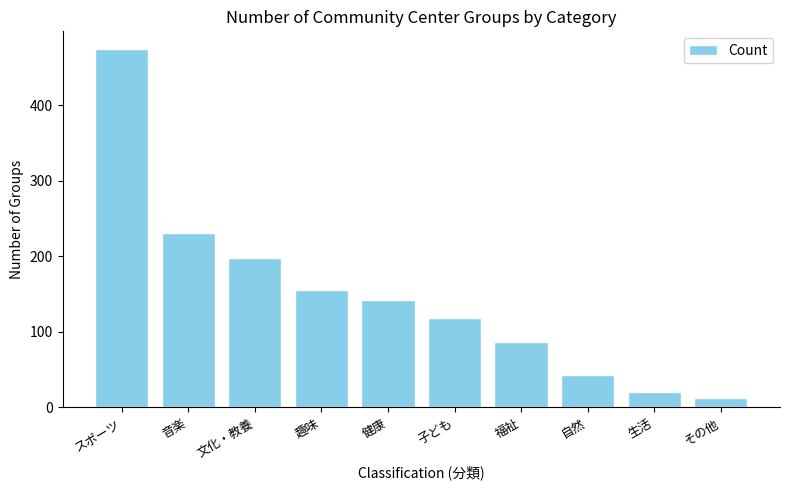

Read the value at 音楽.

231